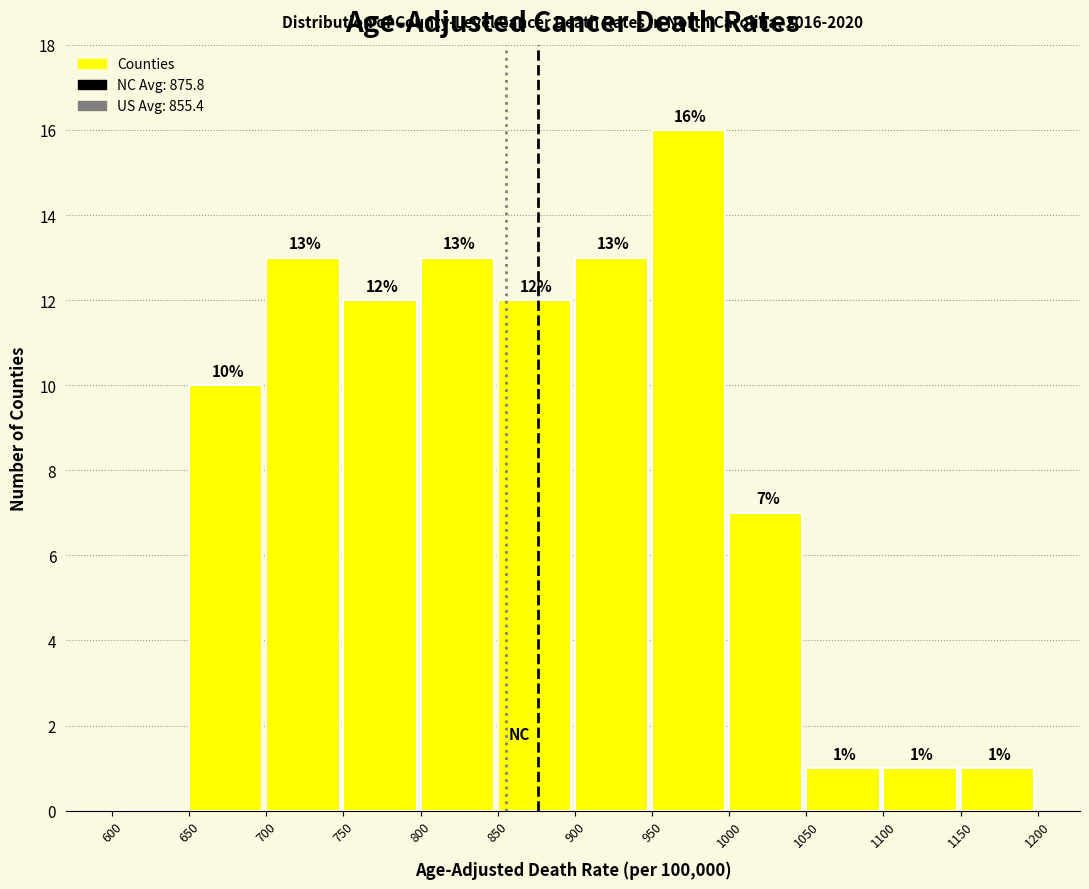

Over which range of the x-axis is the bar tallest?

950 to 1000